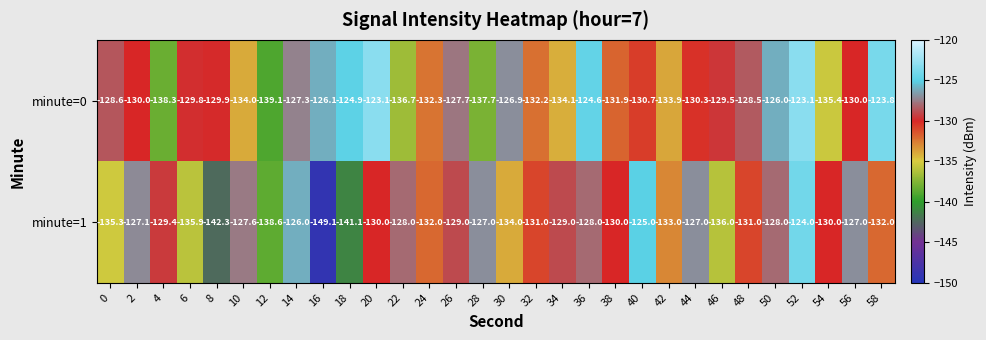

At 56, list the series in order from largest to smallest.

minute=1, minute=0